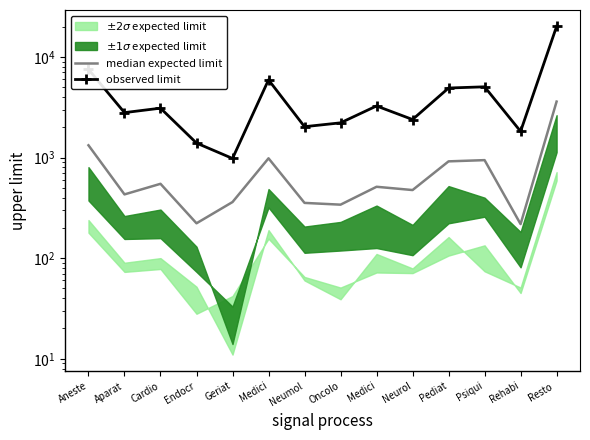

What is the label of the 2nd point from the left?

Aparat